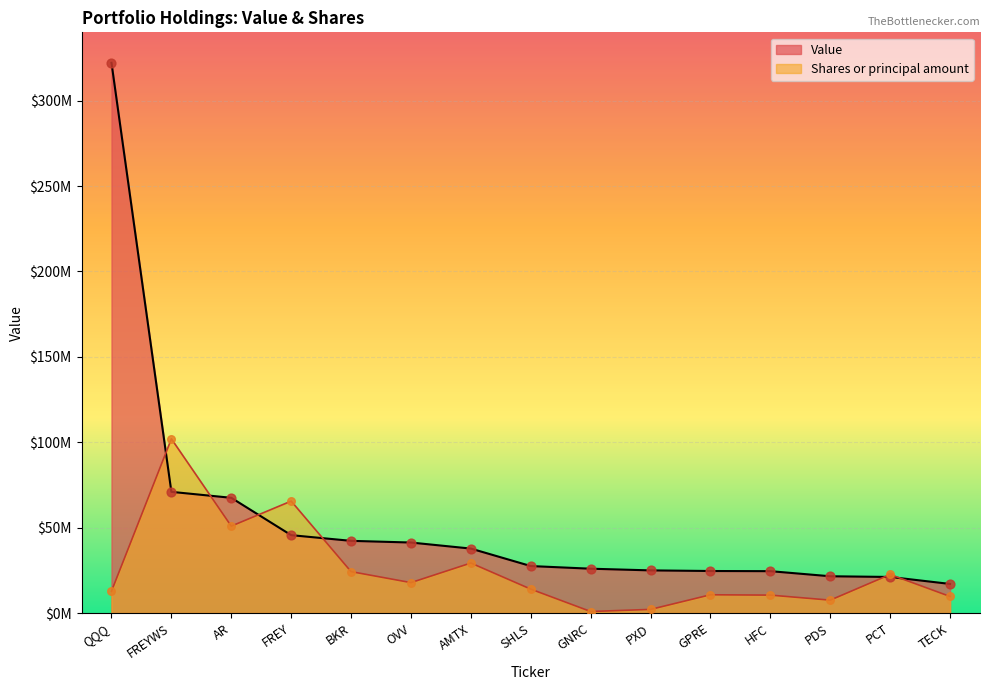

What are all the series names shown in the legend?

Value, Shares or principal amount